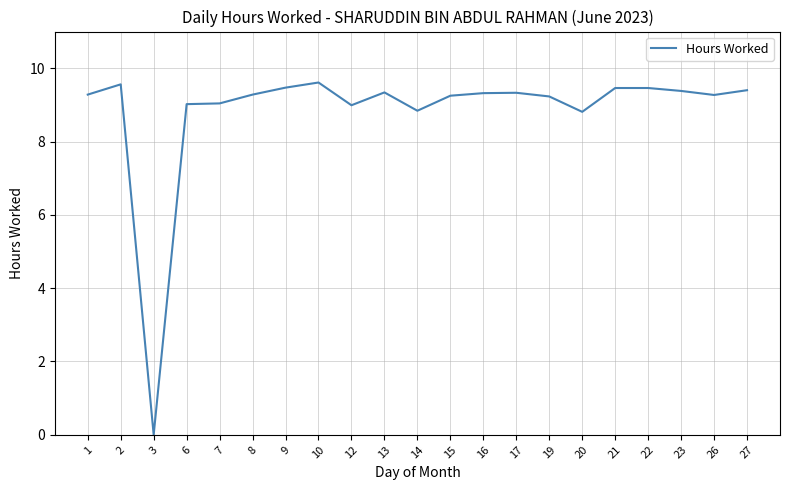

At which label is the value closest to 4?

3